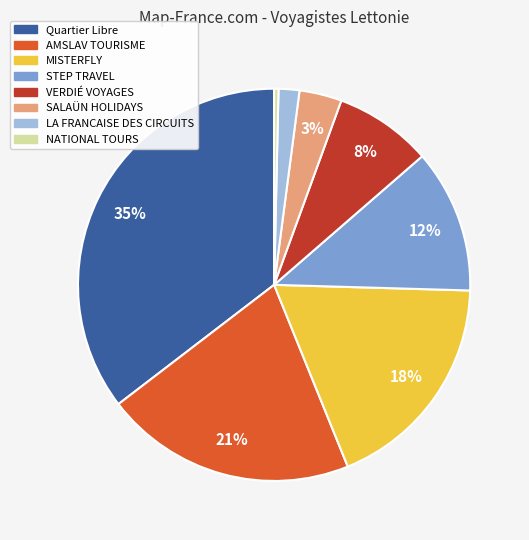

Which has a higher value, Quartier Libre or MISTERFLY?

Quartier Libre